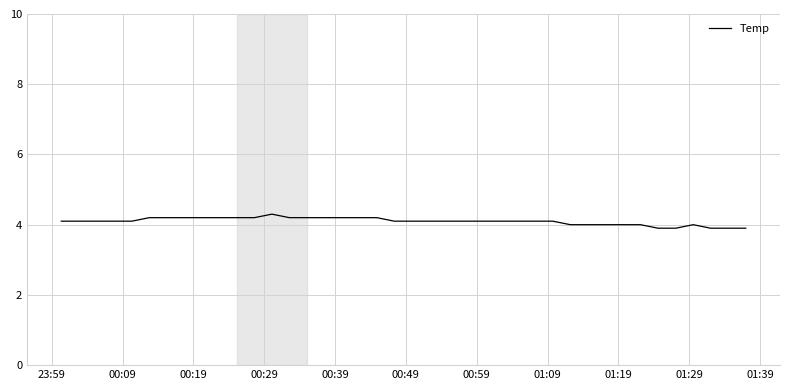

What is the maximum value shown in the chart?

4.3